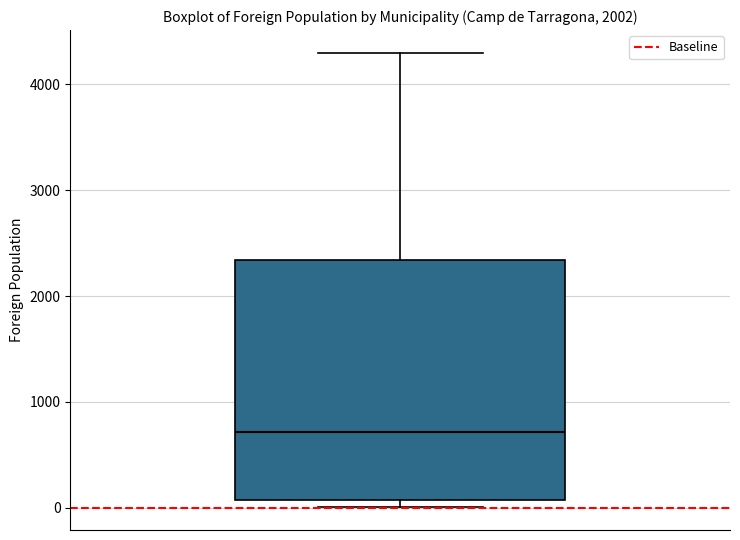

Transcribe this box plot: give where the median line is, the range the box spans, and where the two whiskers end, as read against the y-axis. The values are not printed on the chart, so give them approximately, as read against the axis.

median 700, box 100 to 2300, whiskers 0 to 4300